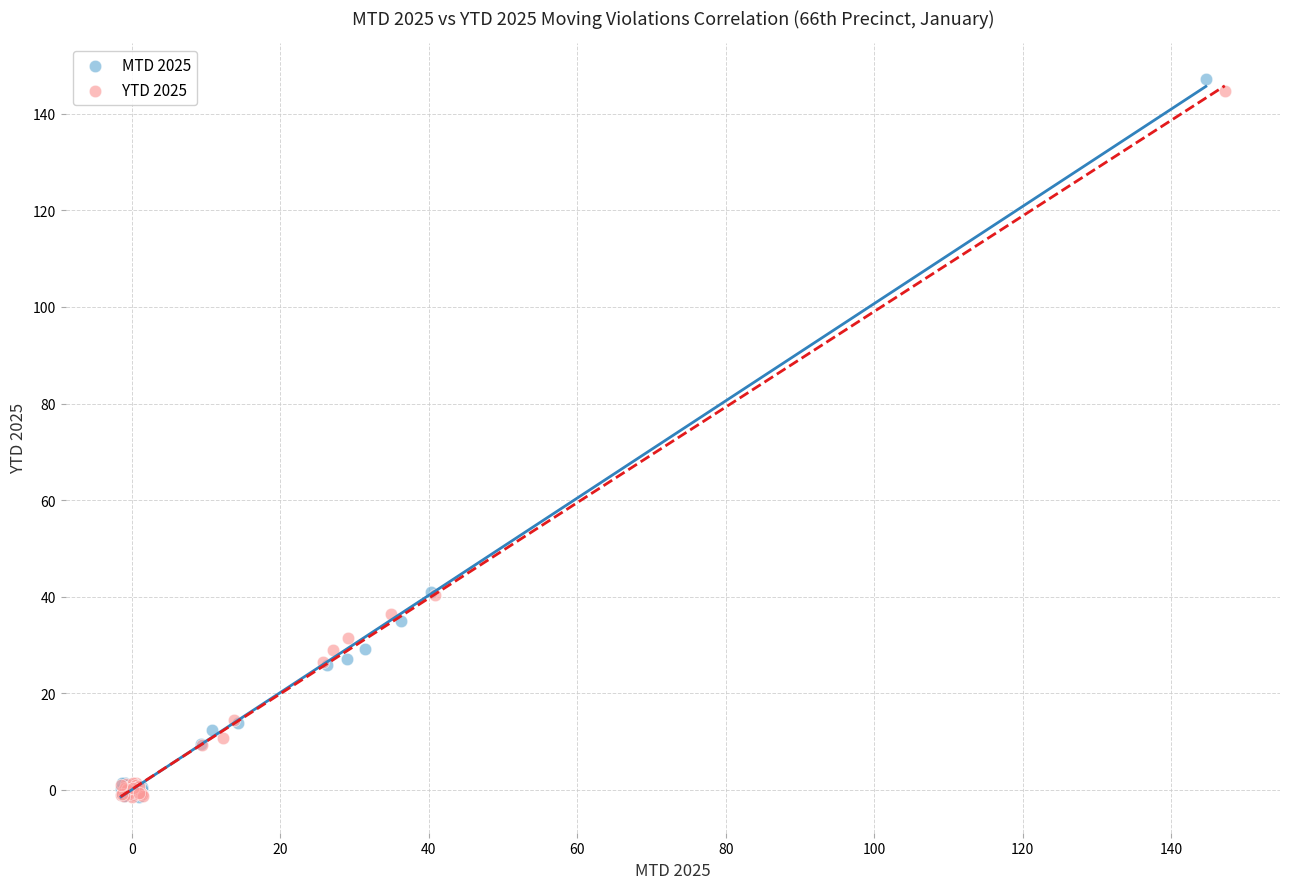

What are all the series names shown in the legend?

MTD 2025, YTD 2025